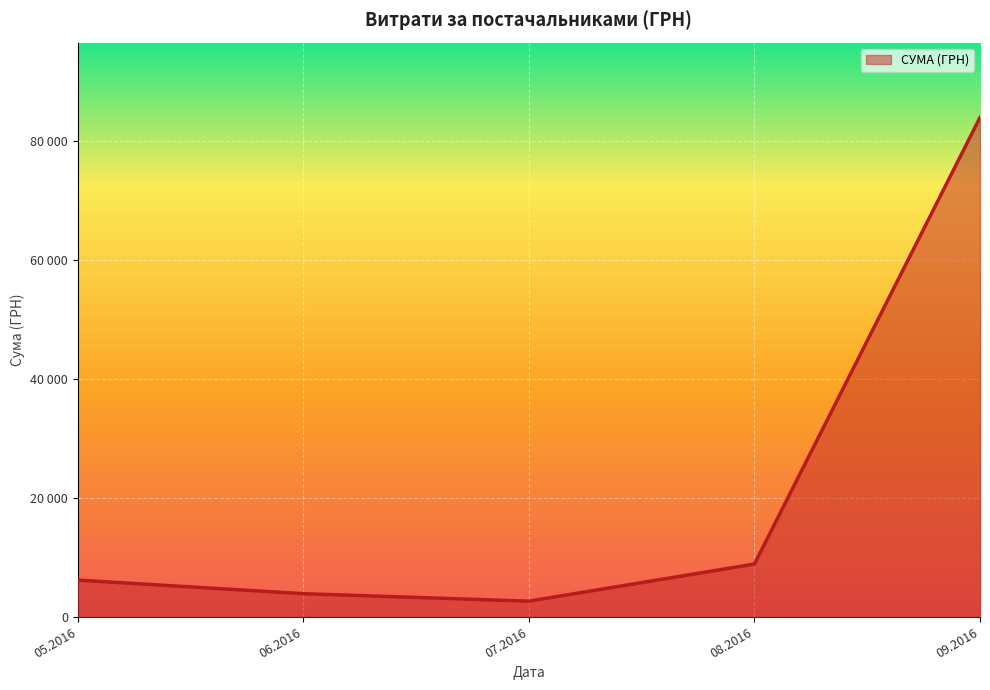

Is this an area chart (filled region under the line)?

Yes